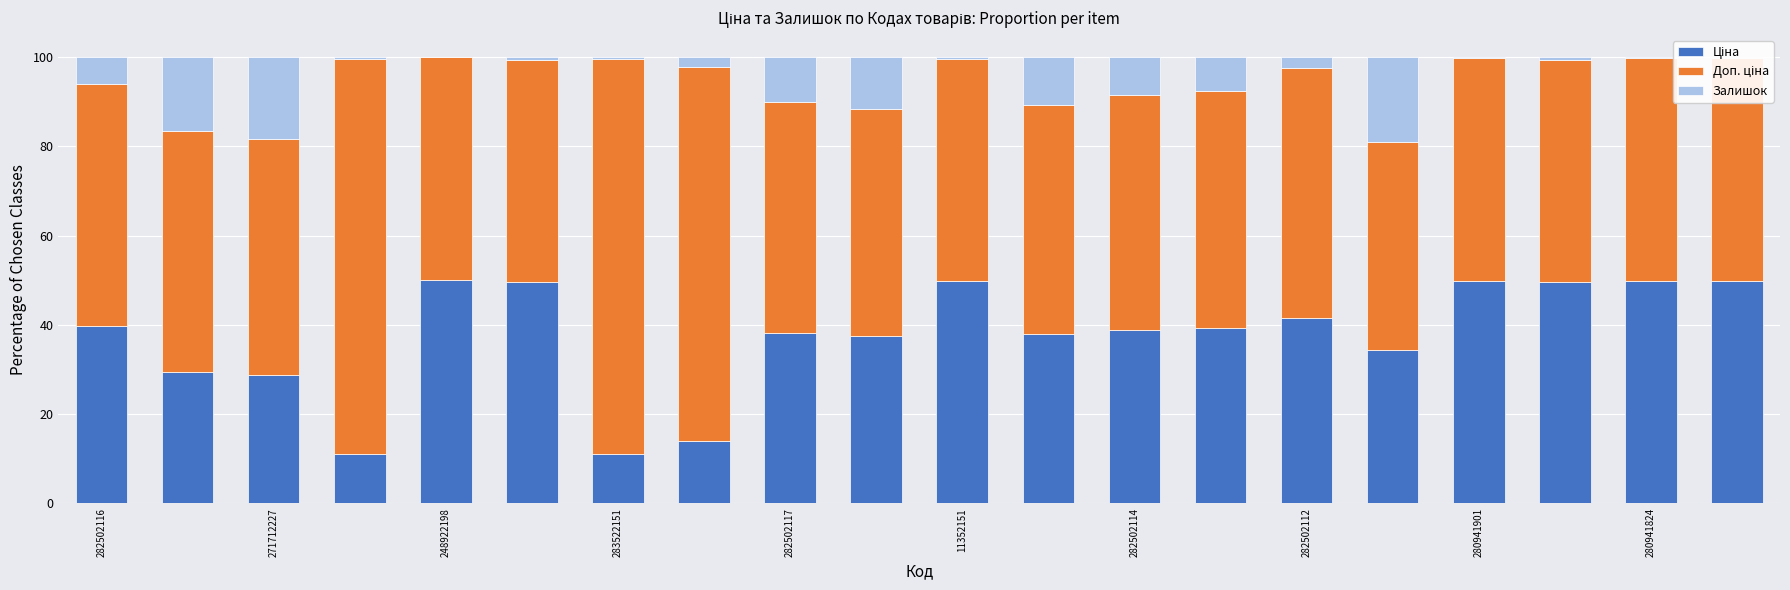

Does the chart contain stacked bars?

Yes